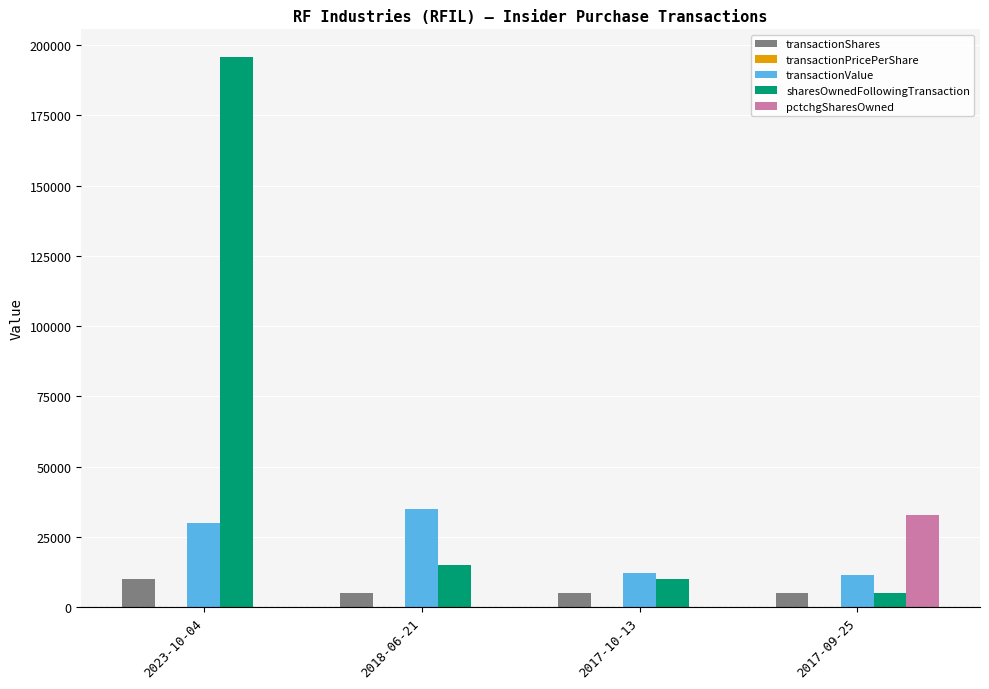

Are the bars horizontal?

No